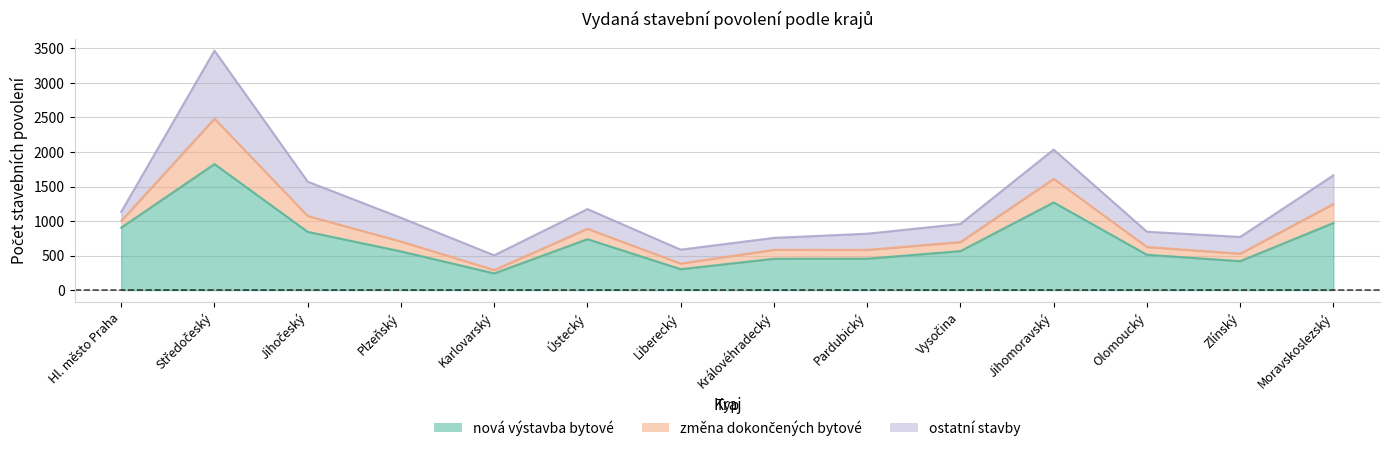

Where is the first local minimum for nová výstavba bytové?

Karlovarský